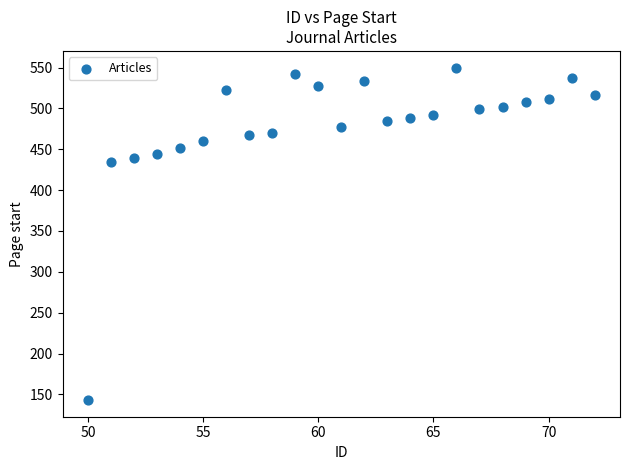

What is the range of Y values (max minus min)?

407